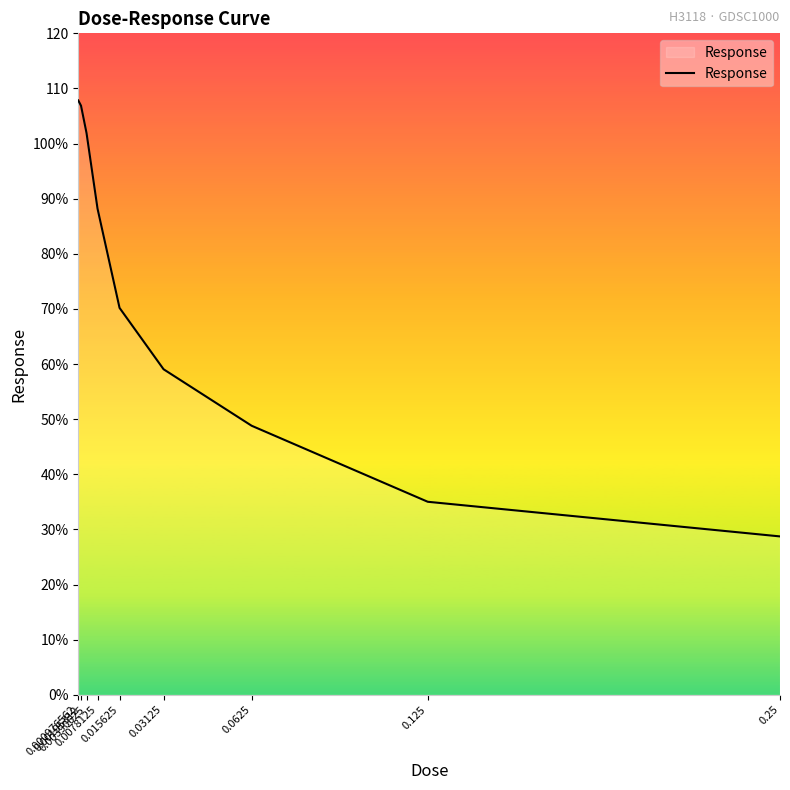

What is the difference between the maximum and minimum values?

79.1